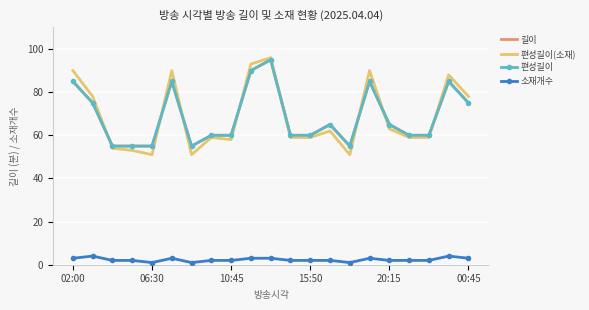

How many values in the 편성길이 series are below 60?

5